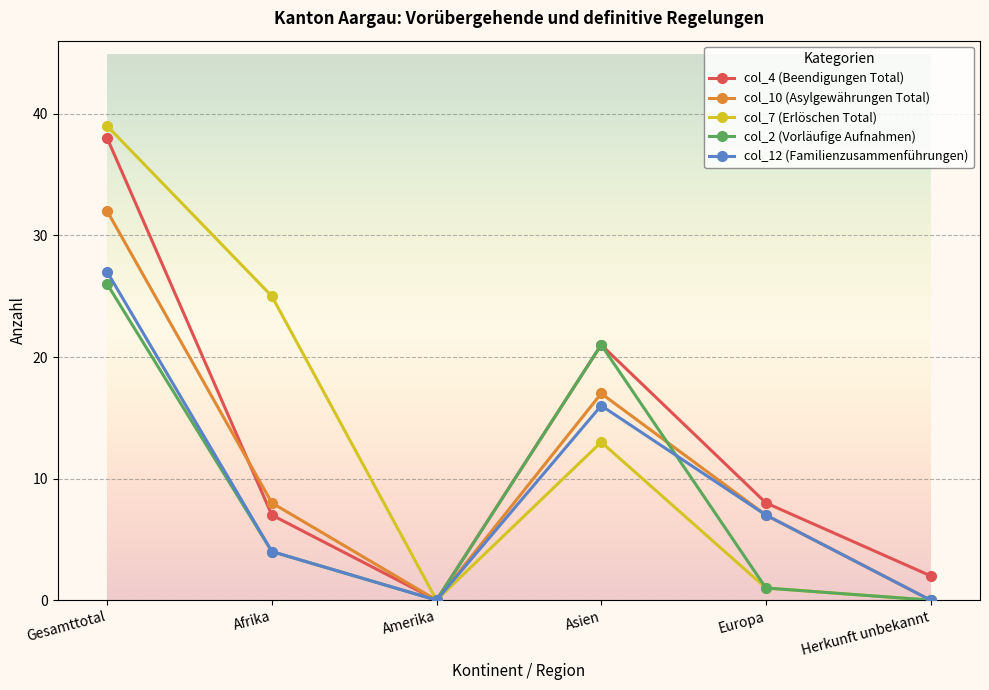

True or false: col_4 (Beendigungen Total) has more than 2 interior local peaks.

False